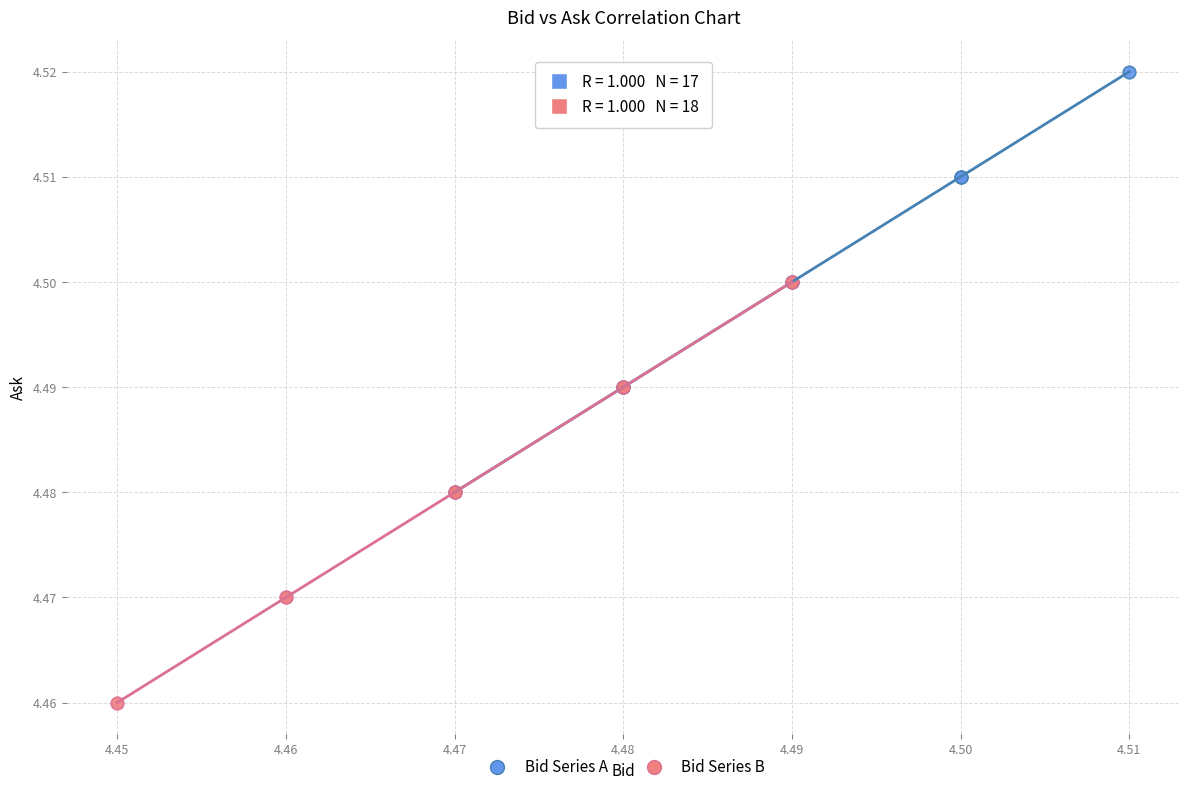

Which series reaches the maximum Y coordinate?

Bid Series A